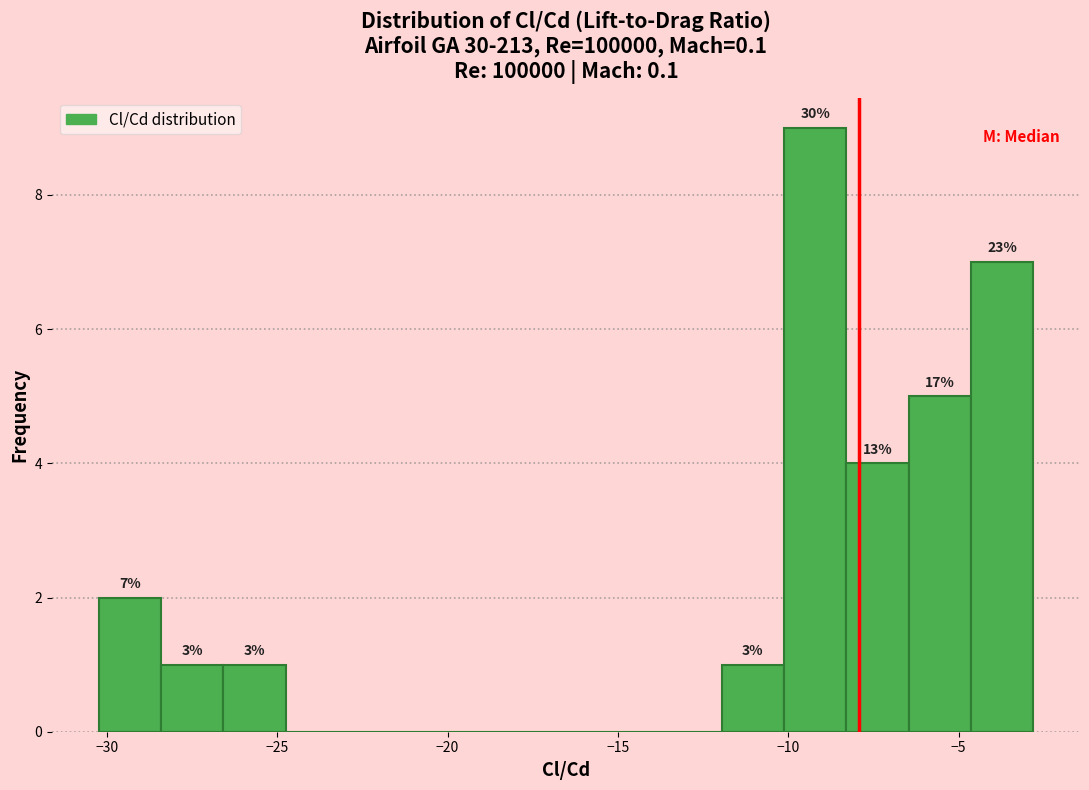

Around what value on the x-axis is the tallest bar? Give the approximate position of its centre, as read against the axis.

-9.0